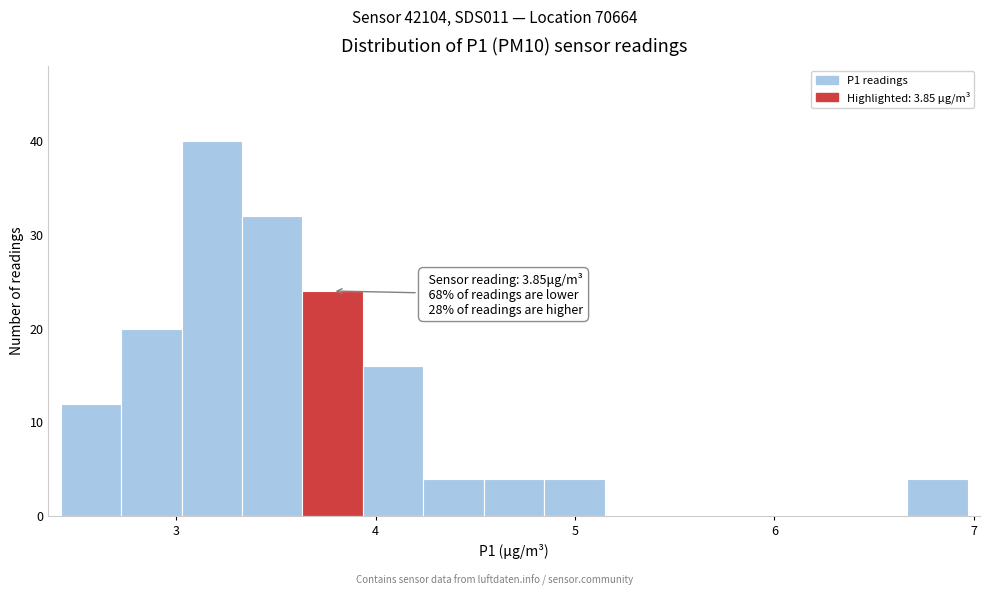

Around what value on the x-axis is the tallest bar? Give the approximate position of its centre, as read against the axis.

3.2